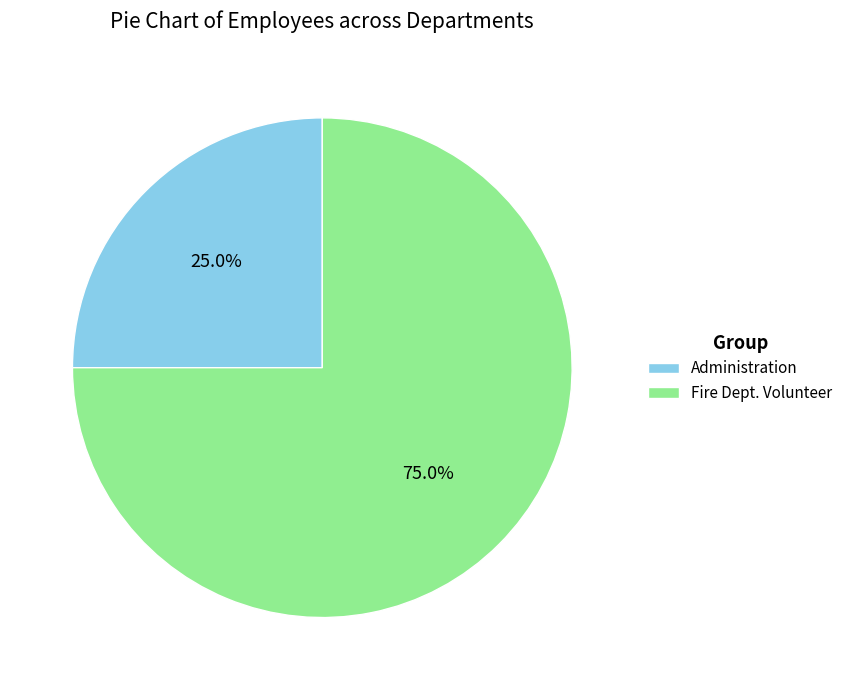

To the nearest percent, what is the difference between the Fire Dept. Volunteer and Administration slice percentages?

50%